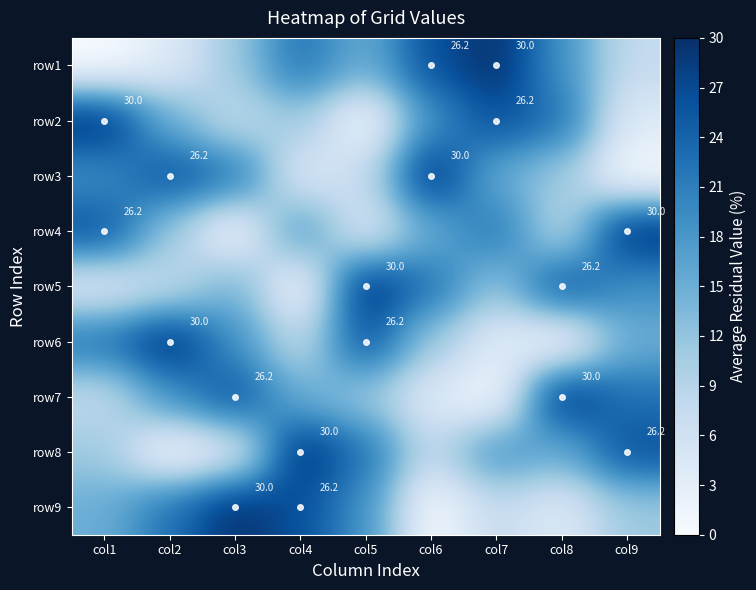

Where does the row1 series first go above 15?

col4